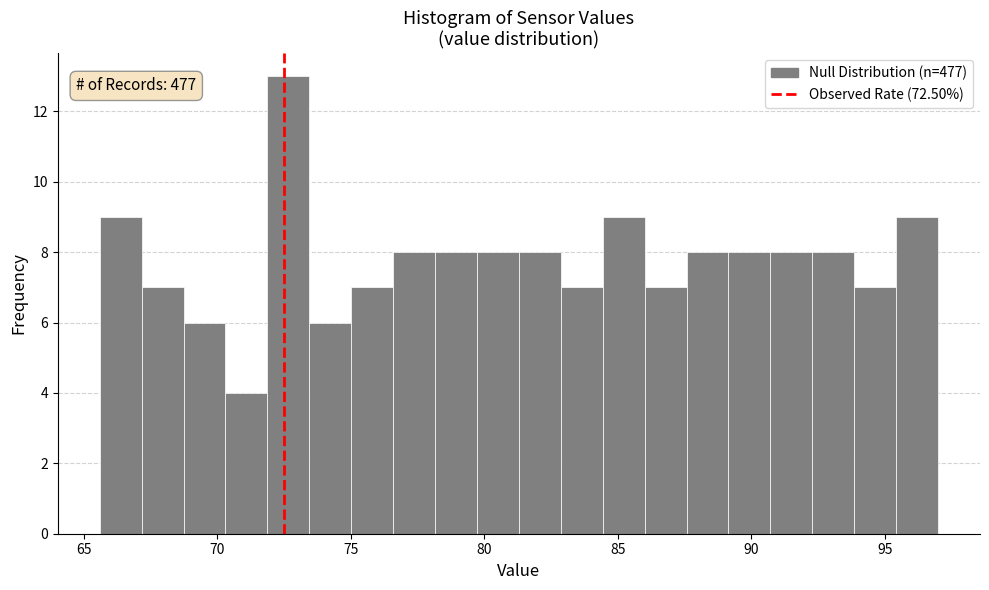

Around what value on the x-axis is the tallest bar? Give the approximate position of its centre, as read against the axis.

72.5